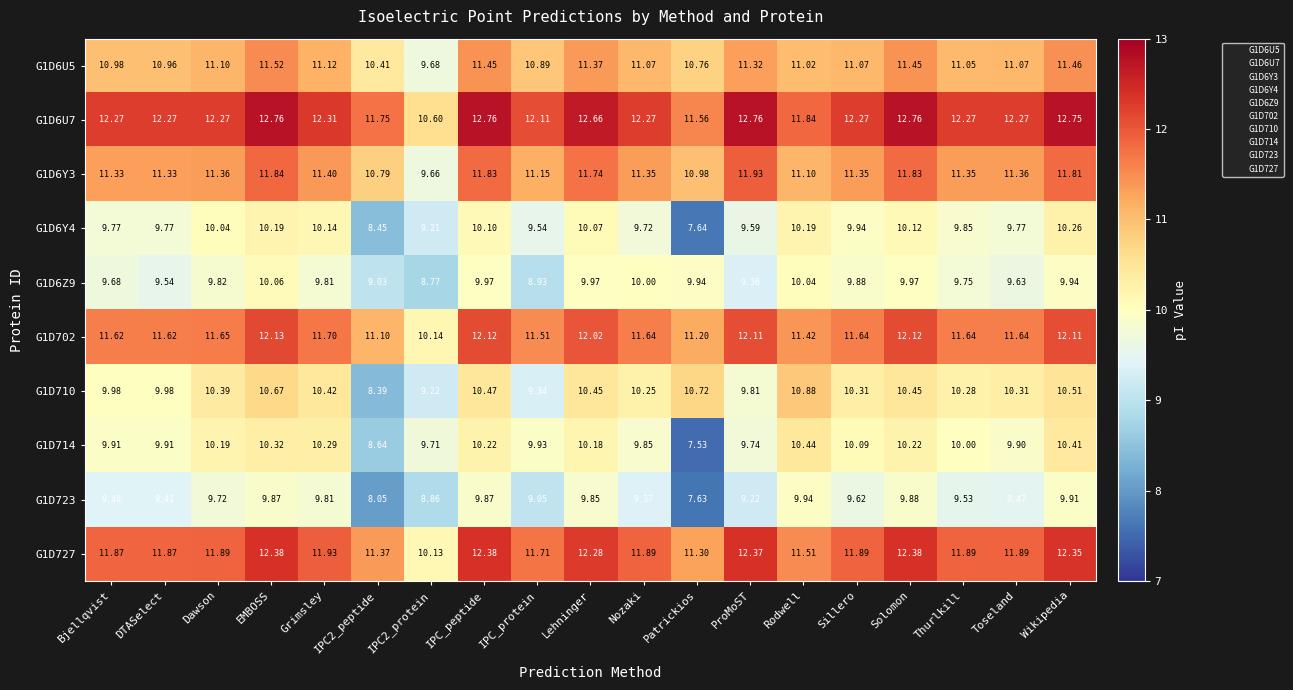

What is the total value across all series at IPC_protein?

104.2